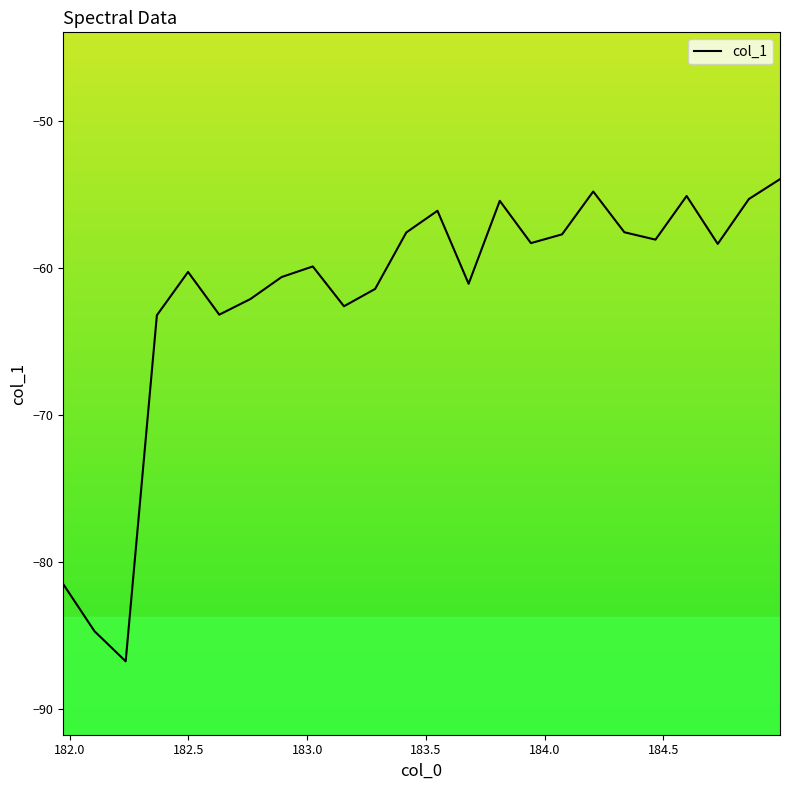

Does the chart have visible grid lines?

No